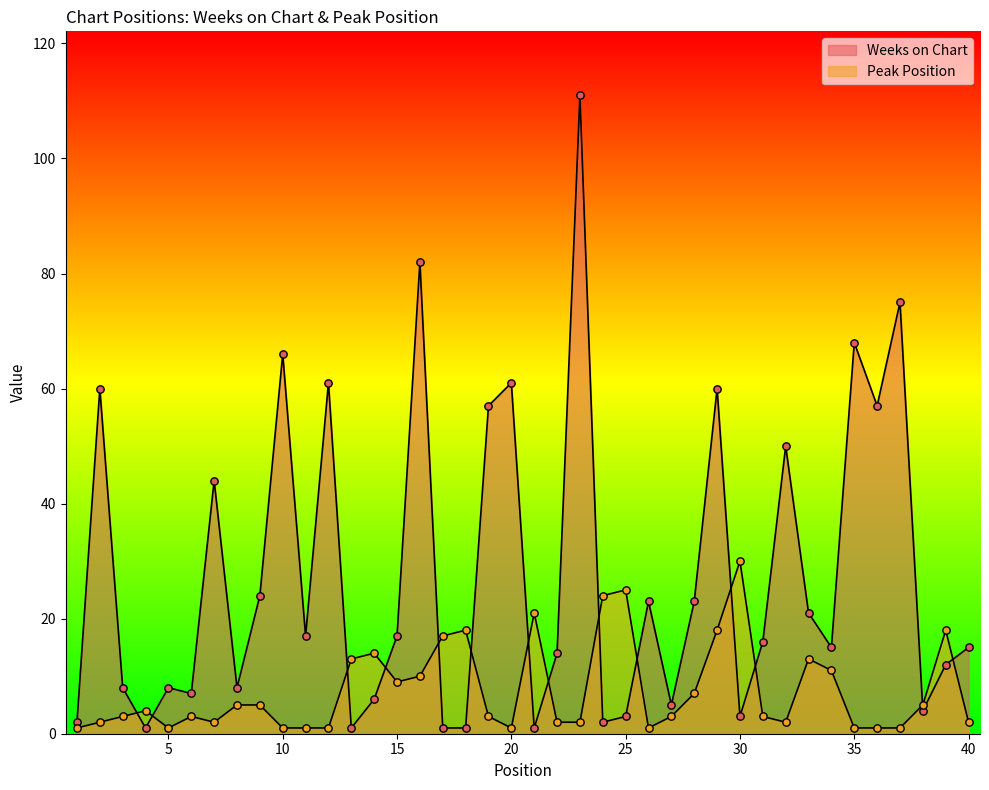

Which series has the largest Y range (max minus min)?

Weeks on Chart